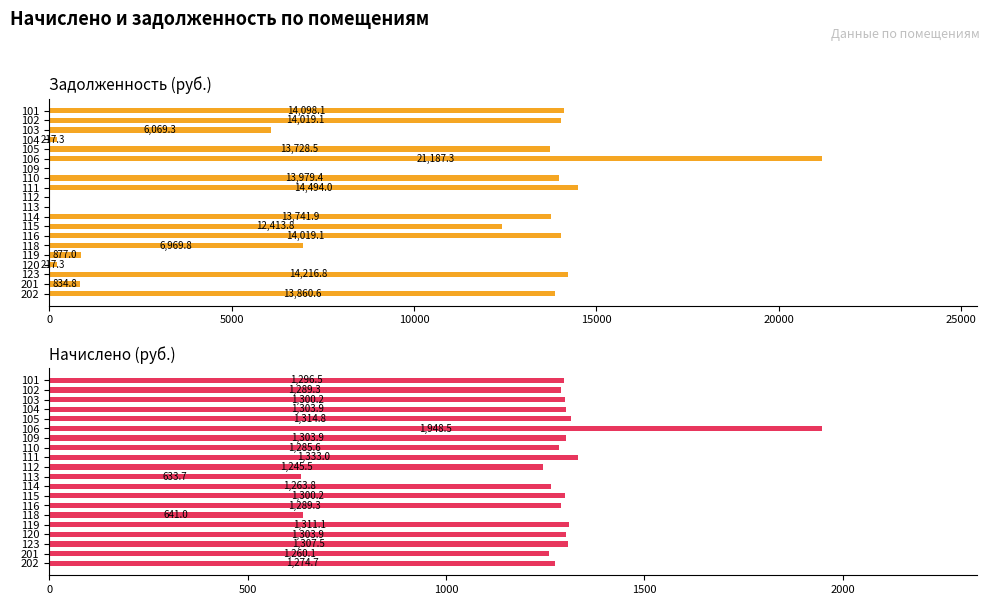

Is it true that Начислено (руб.) equals 2225.3 at 109?

False